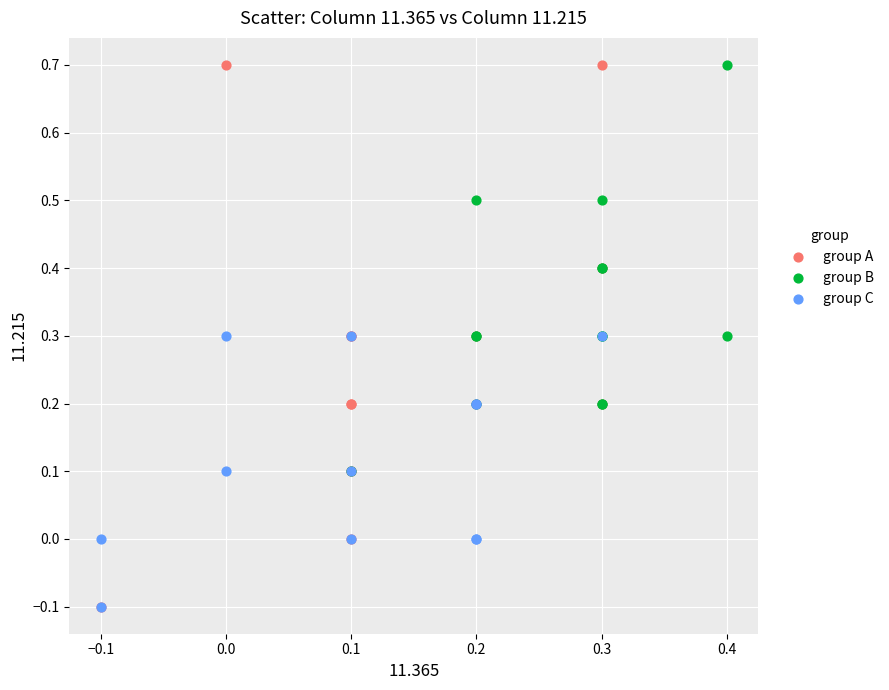

What are all the series names shown in the legend?

group A, group B, group C